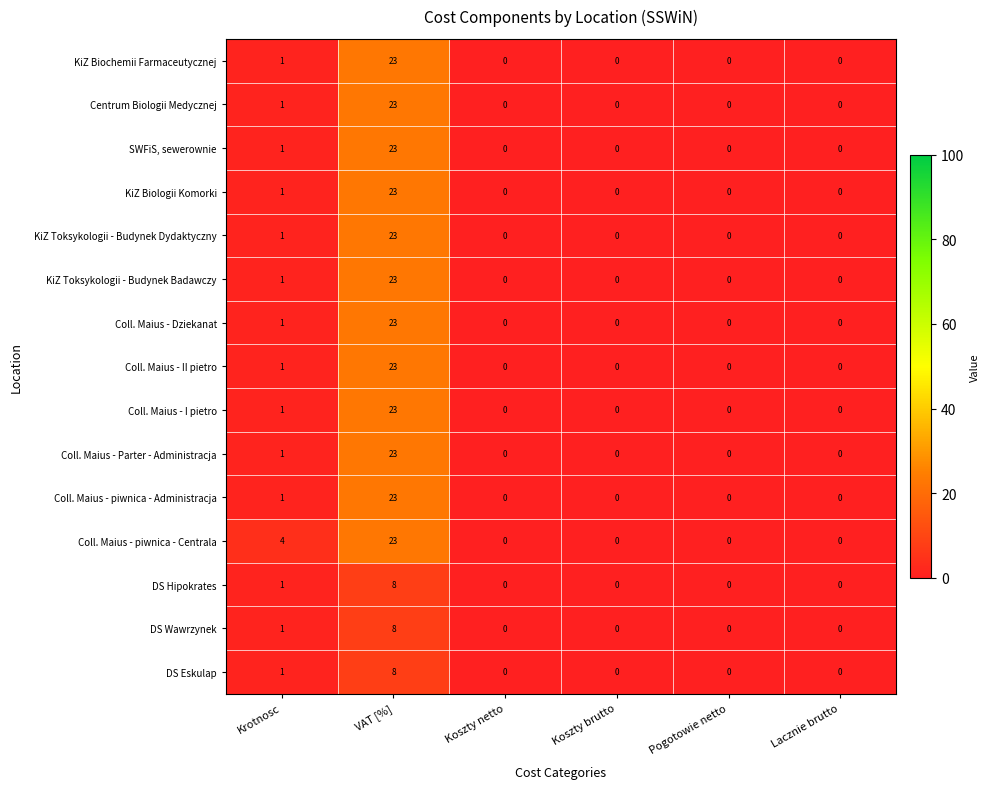

What is the sum of all DS Wawrzynek values?

9